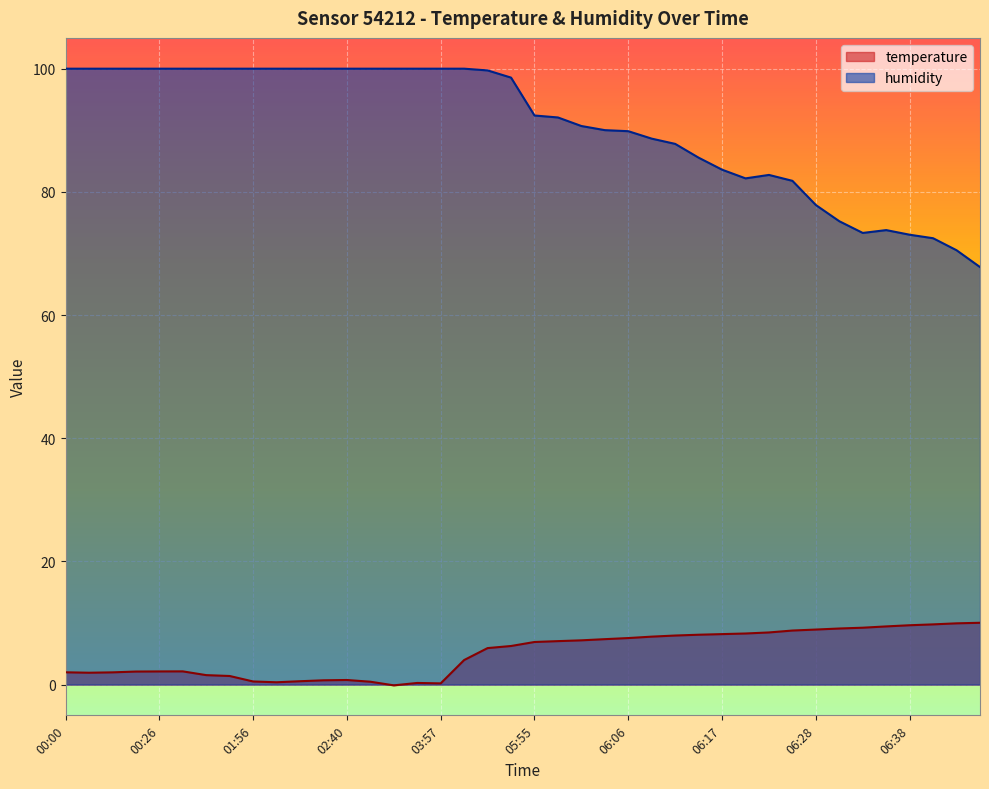

At which category does humidity reach its first local valley?

06:19